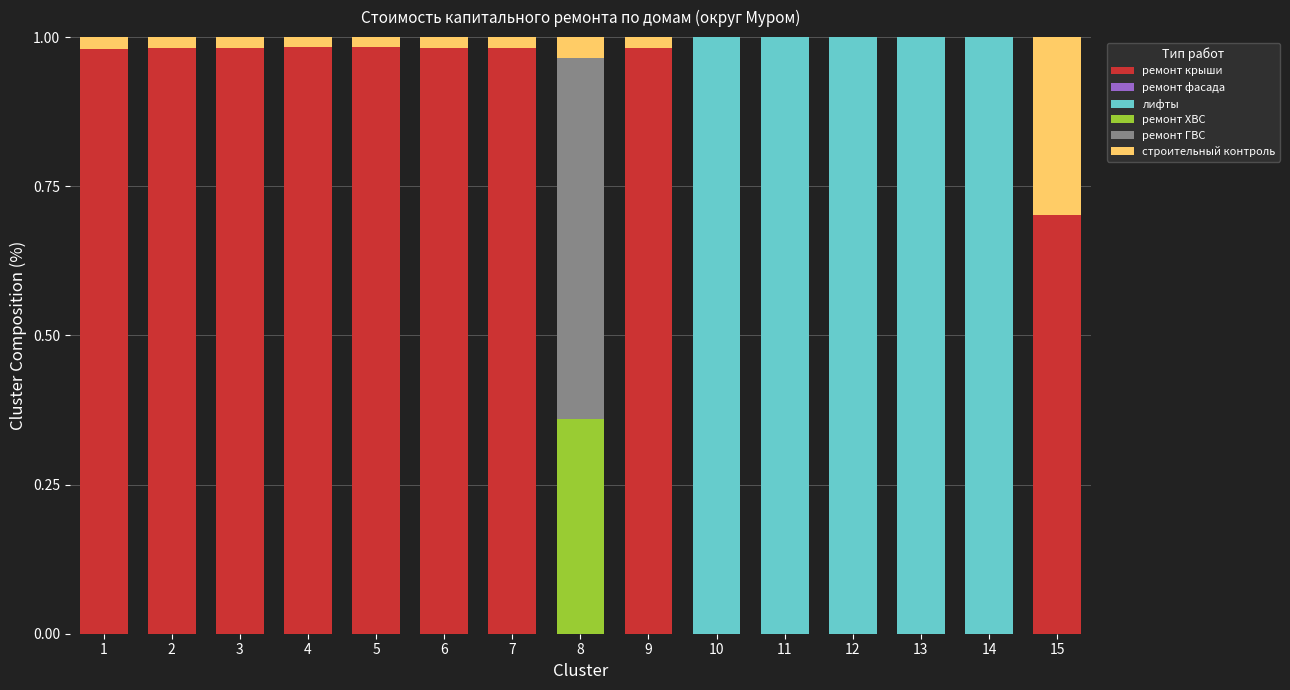

The value of ремонт крыши at 5 is 1.3. True or false?

False